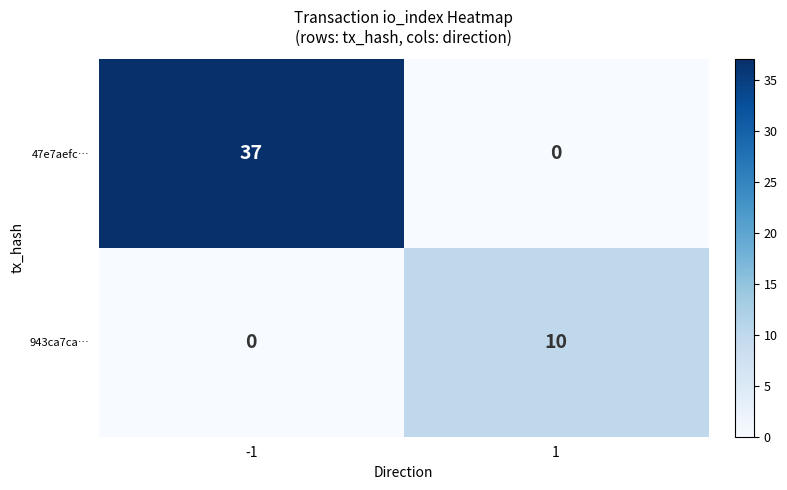

Which series has the largest total across all categories?

47e7aefc…